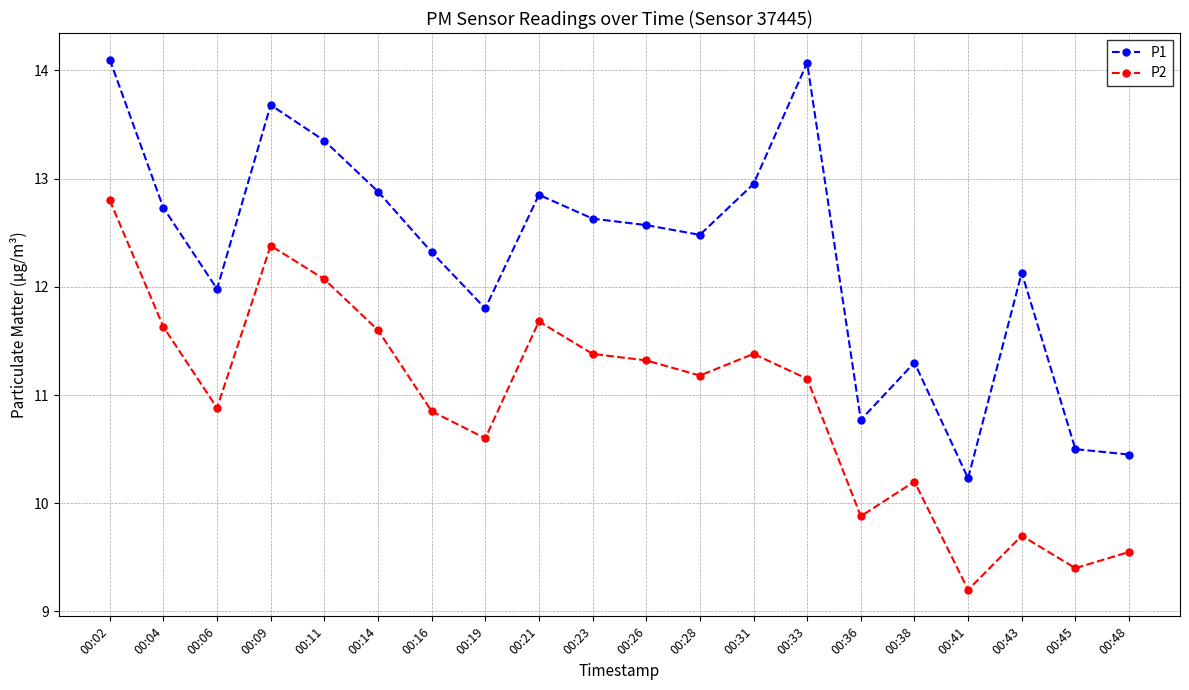

Read the P1 value at 00:33.

14.1